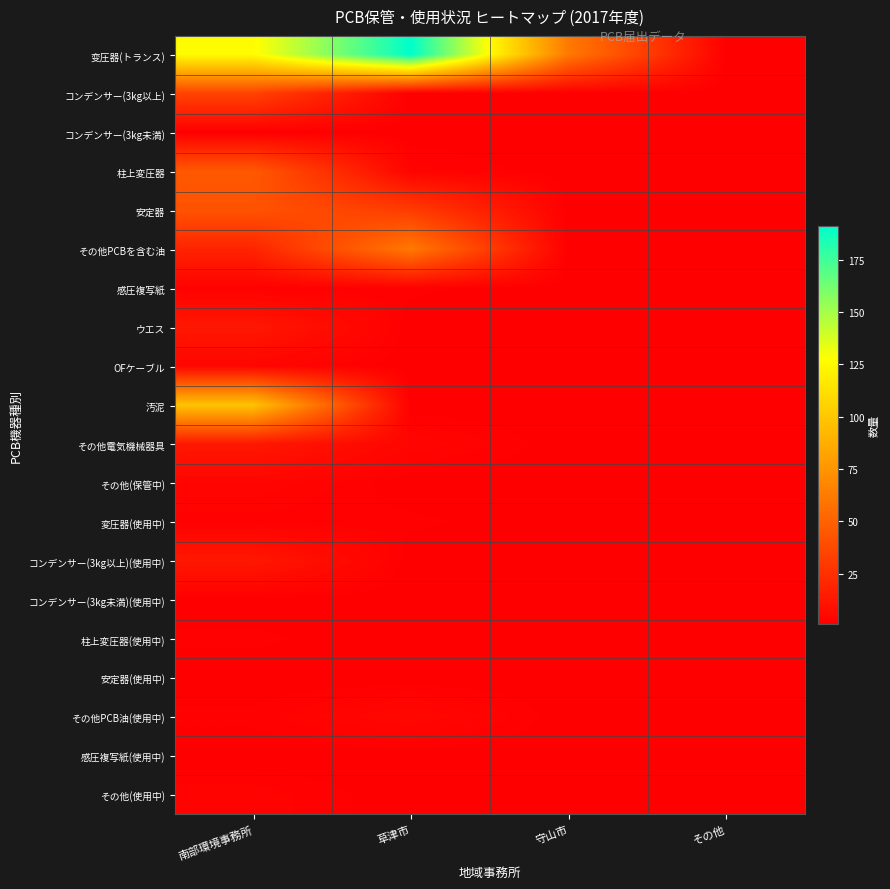

How many data points does each series have?

4